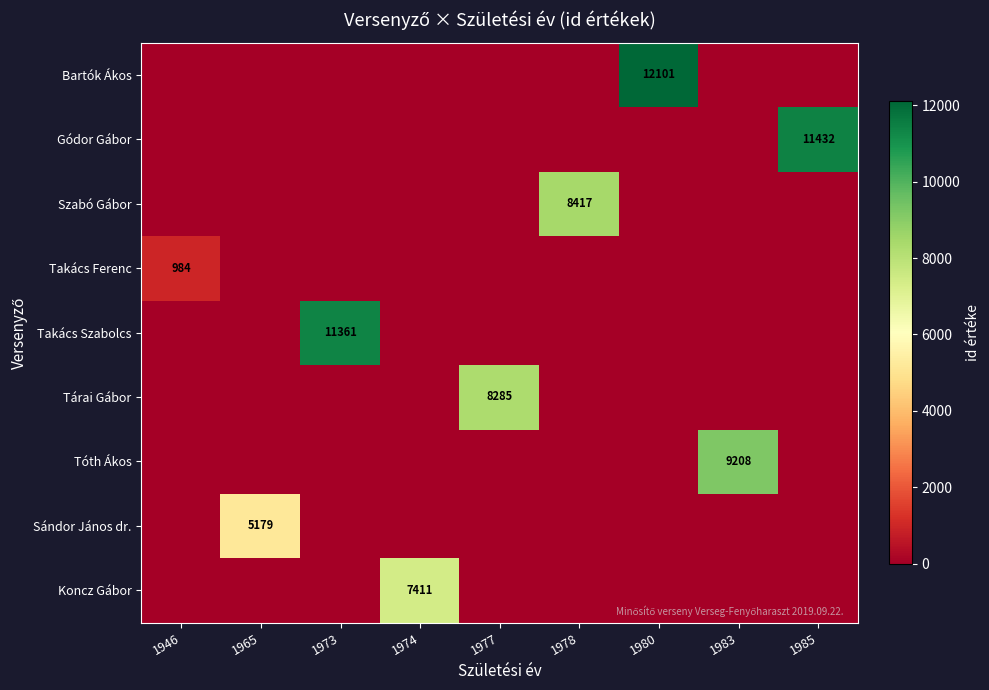

Is it true that Szabó Gábor equals 4153 at 1978?

False